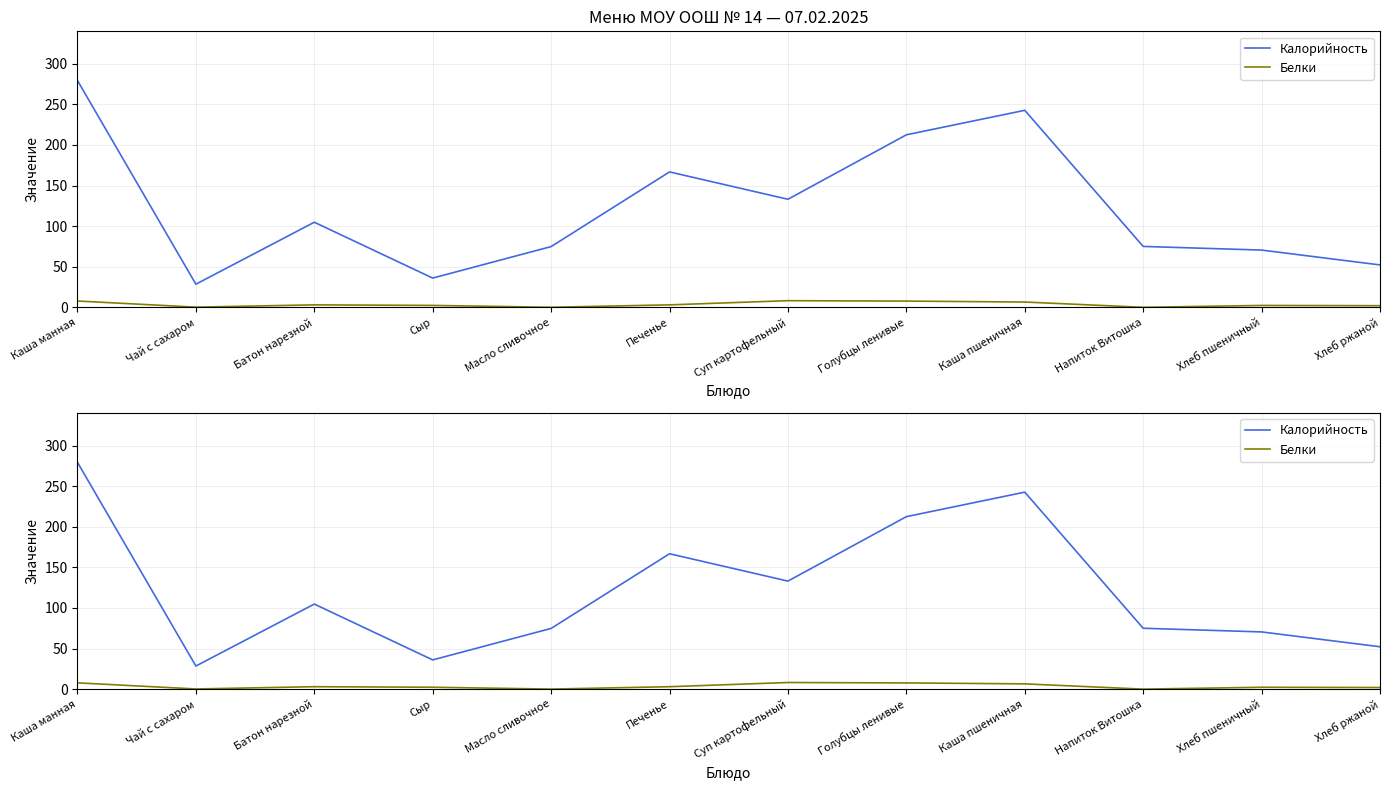

What position from the right is Хлеб ржаной?

1